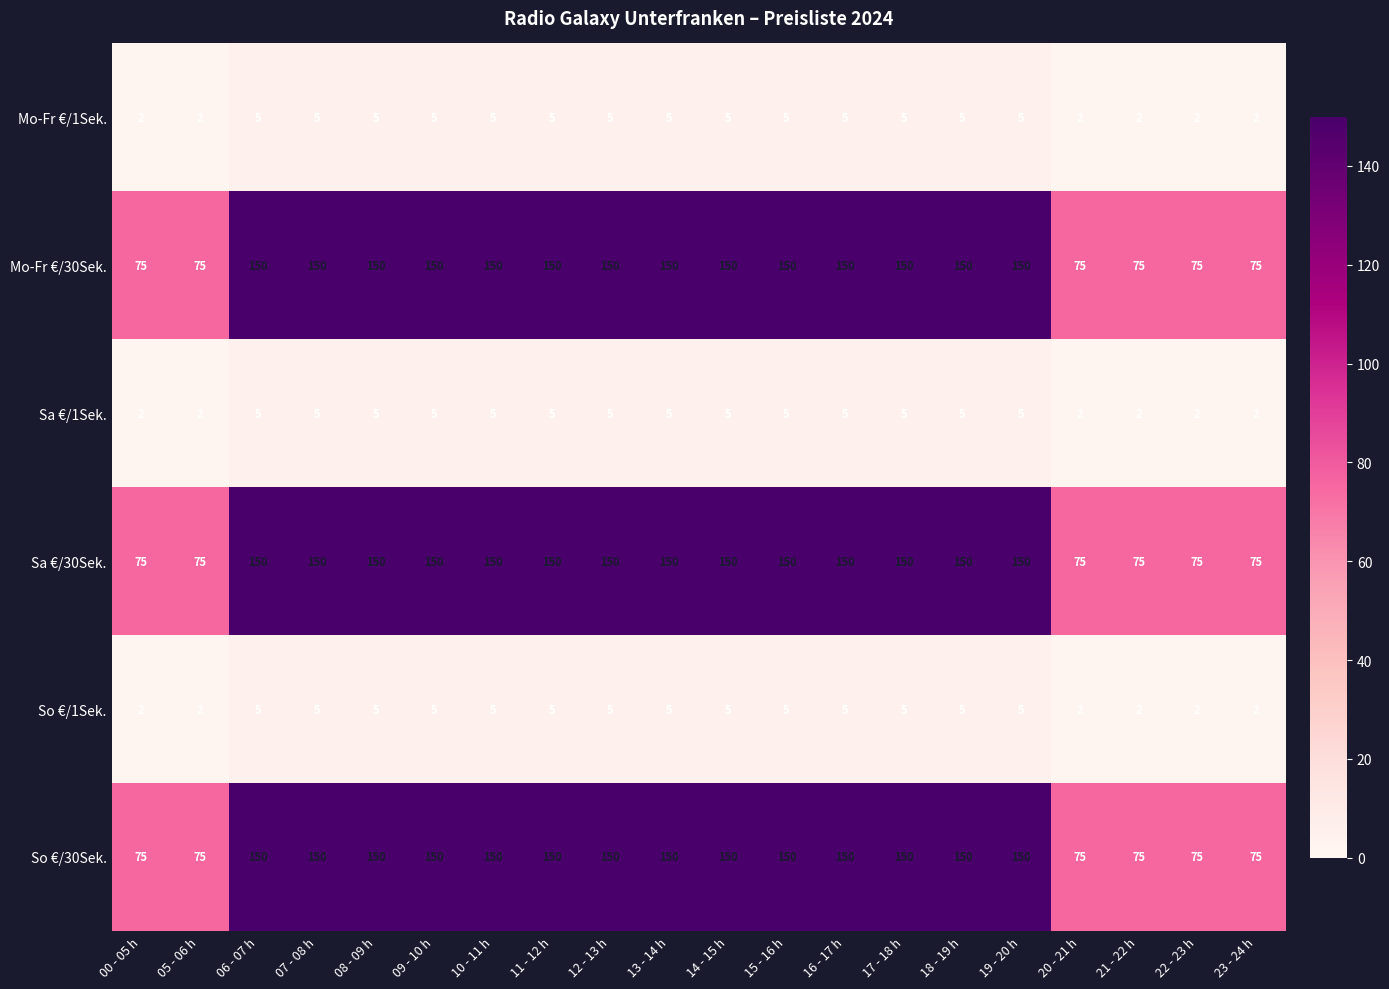

At how many categories does at least one series exceed 85?

14